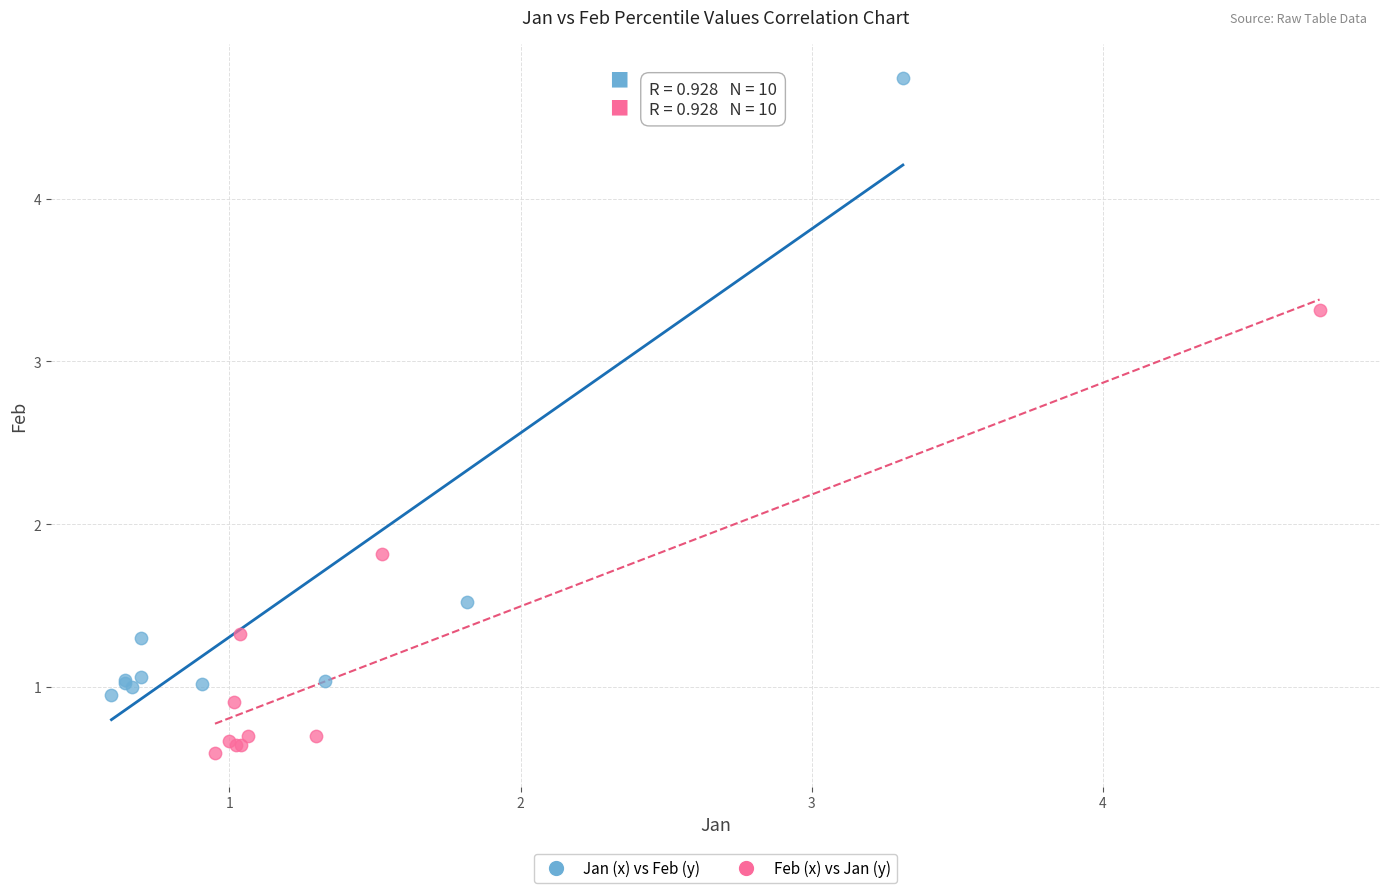

Which series has the largest Y range (max minus min)?

Jan (x) vs Feb (y)